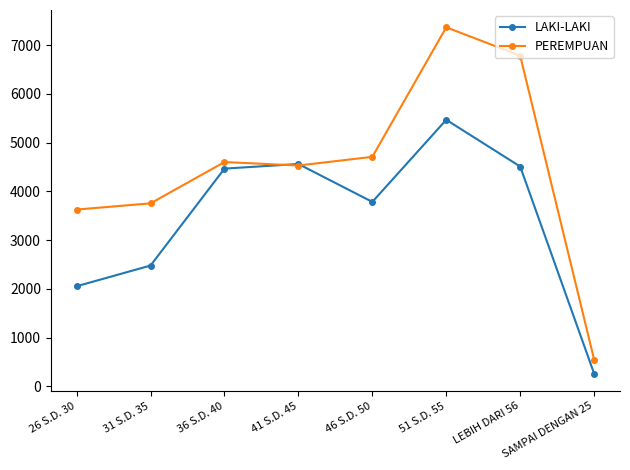

What is the maximum value shown in the chart?

7368